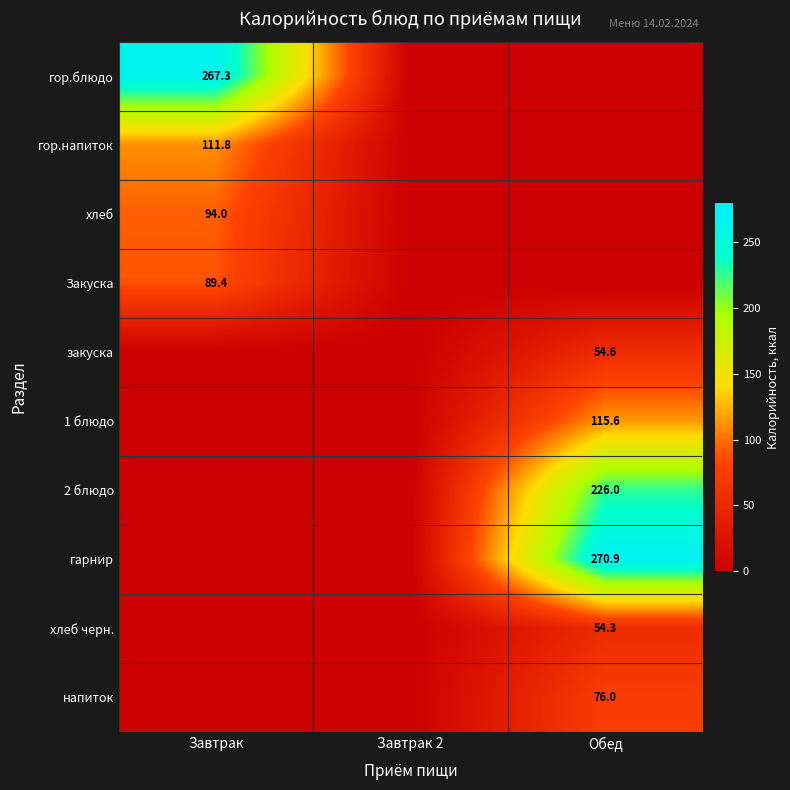

What is the total value across all series at Обед?

797.4